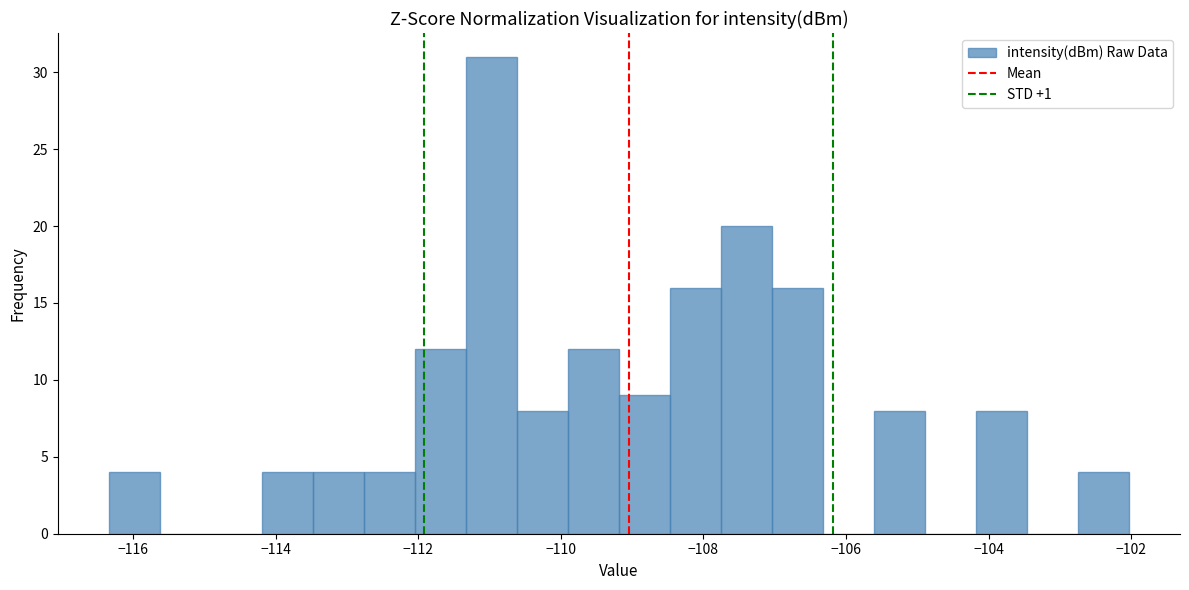

Read against the x-axis, roughly where is the centre of the tallest bar?

-111.0